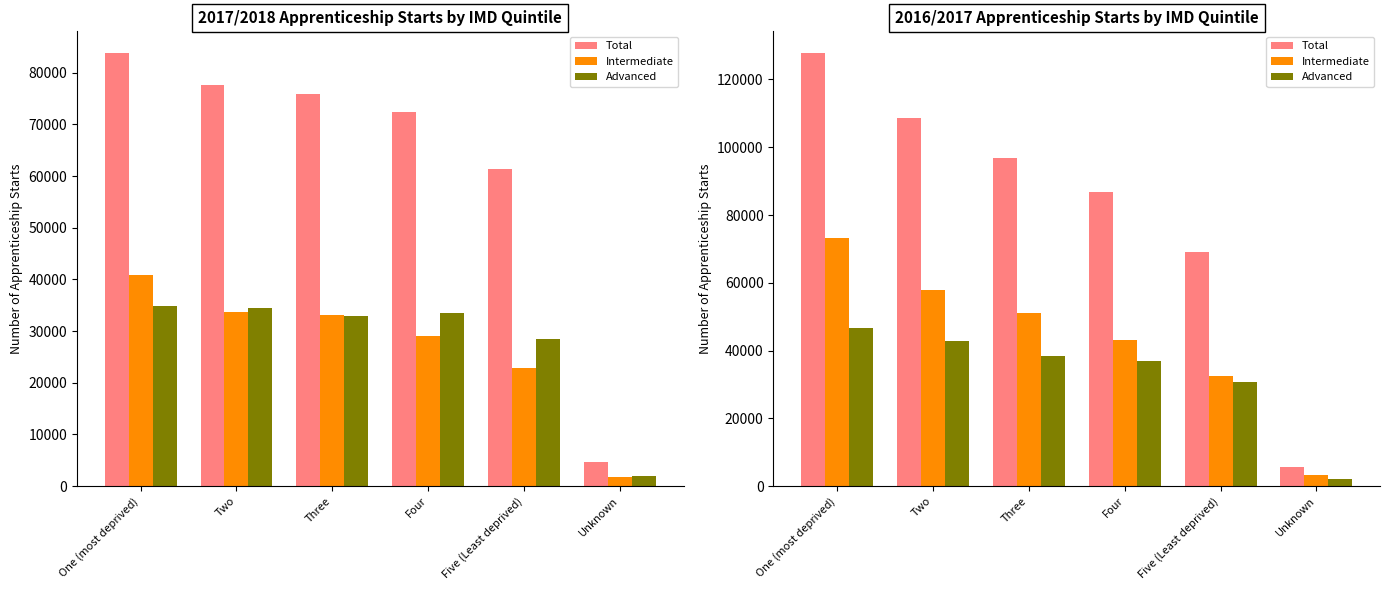

What position from the left is Five (Least deprived)?

5